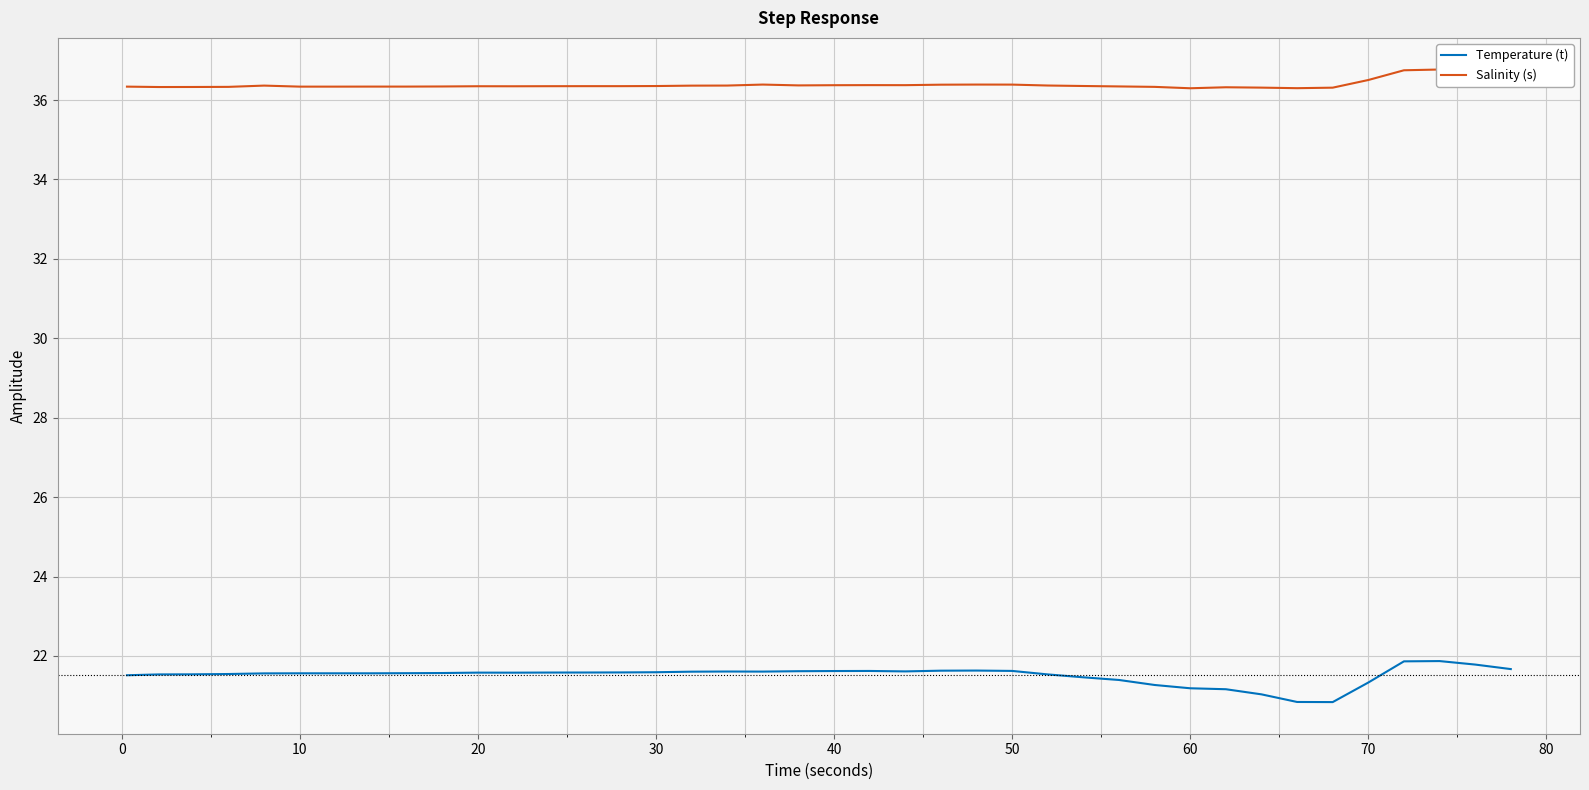

What is the maximum value for Temperature (t)?

21.9